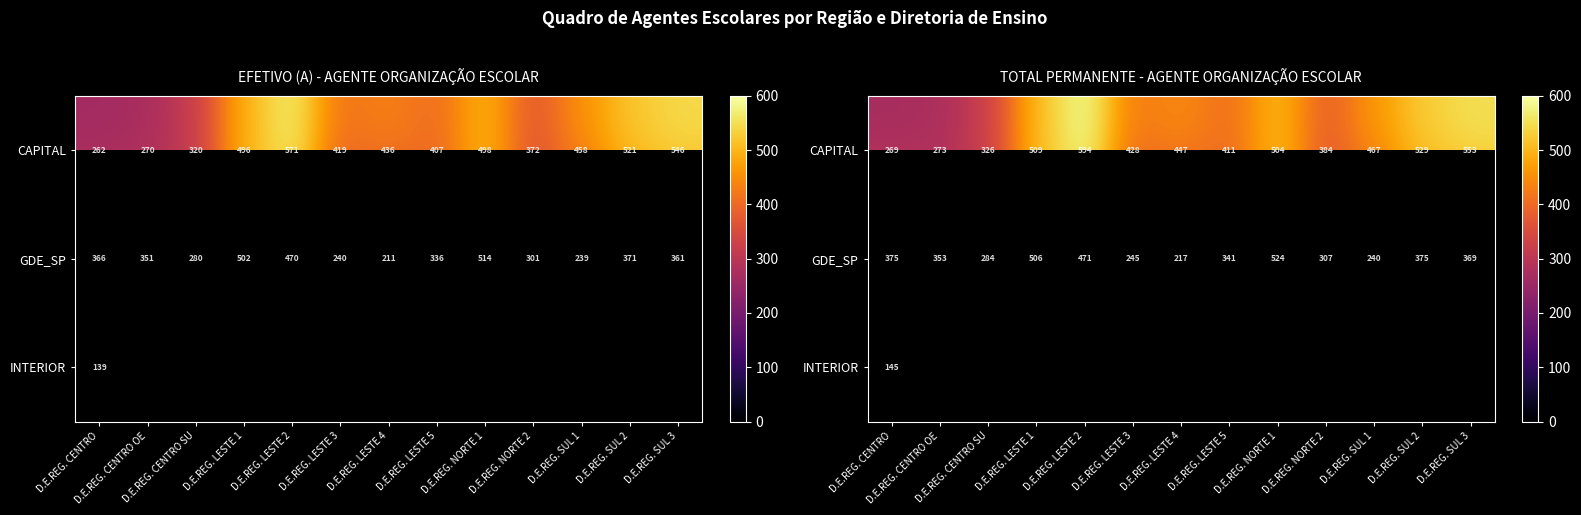

Which series changed the most between D.E.REG. CENTRO OE and D.E.REG. NORTE 2?

CAPITAL